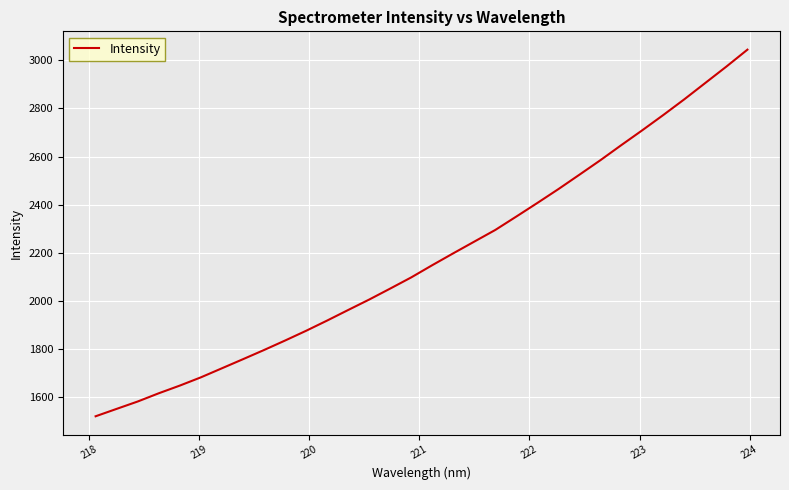

What is the difference between the maximum and minimum values?

1524.7